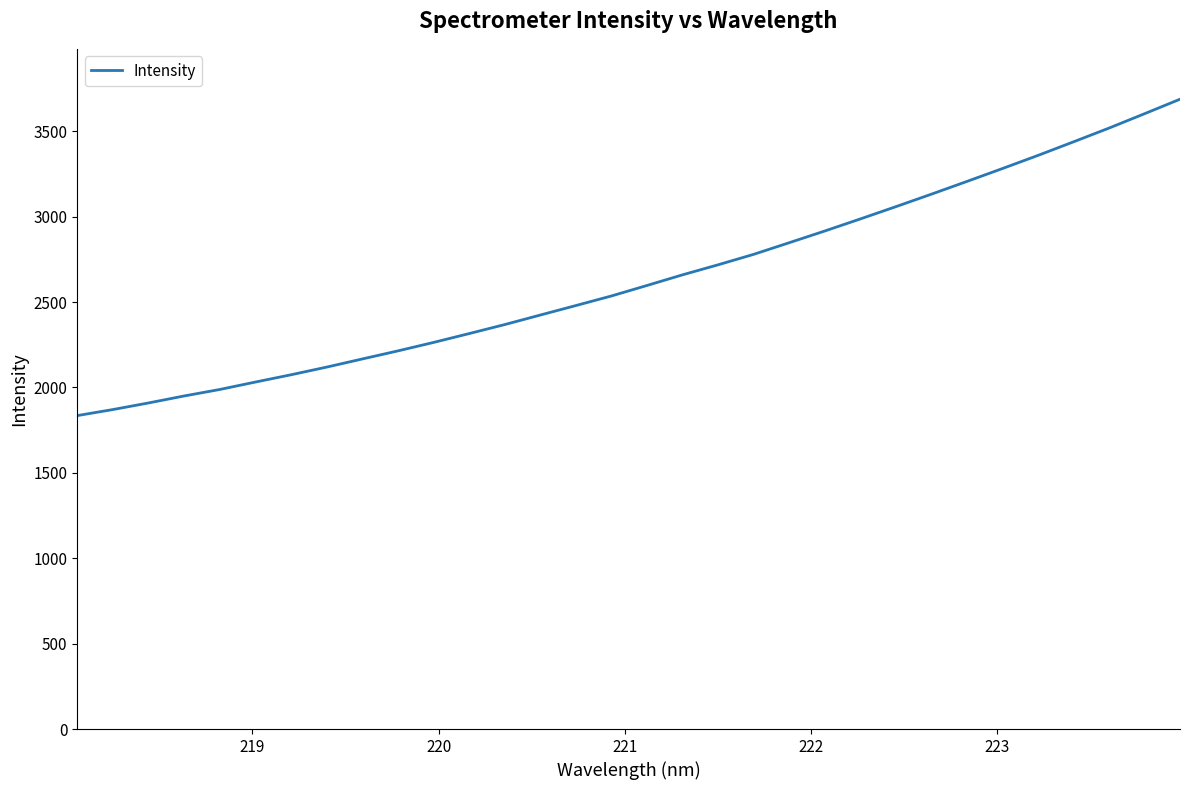

What is the minimum value shown in the chart?

1835.1